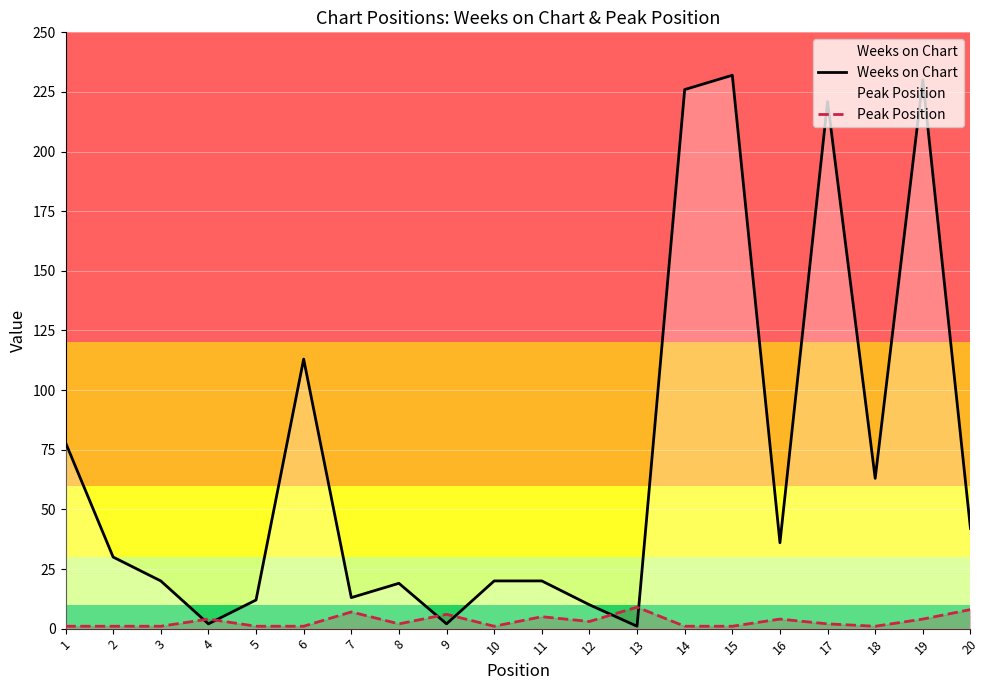

Is it true that Peak Position equals 0 at 5?

False